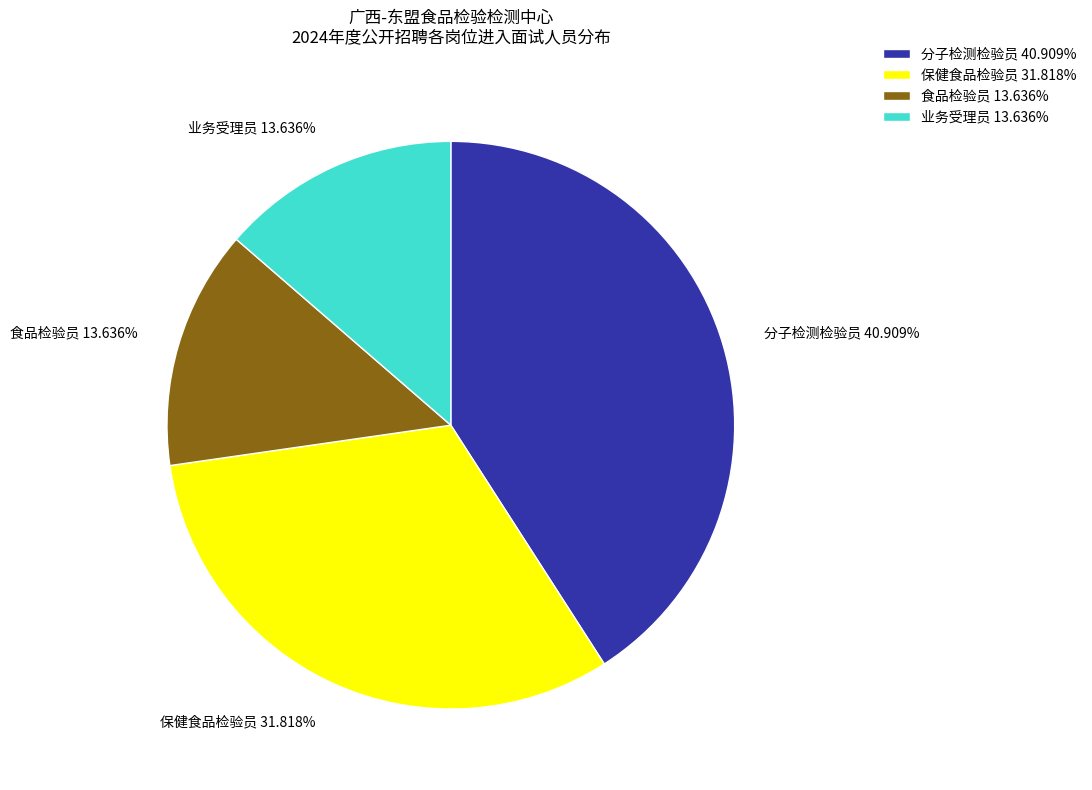

Is there a majority slice in this chart?

No